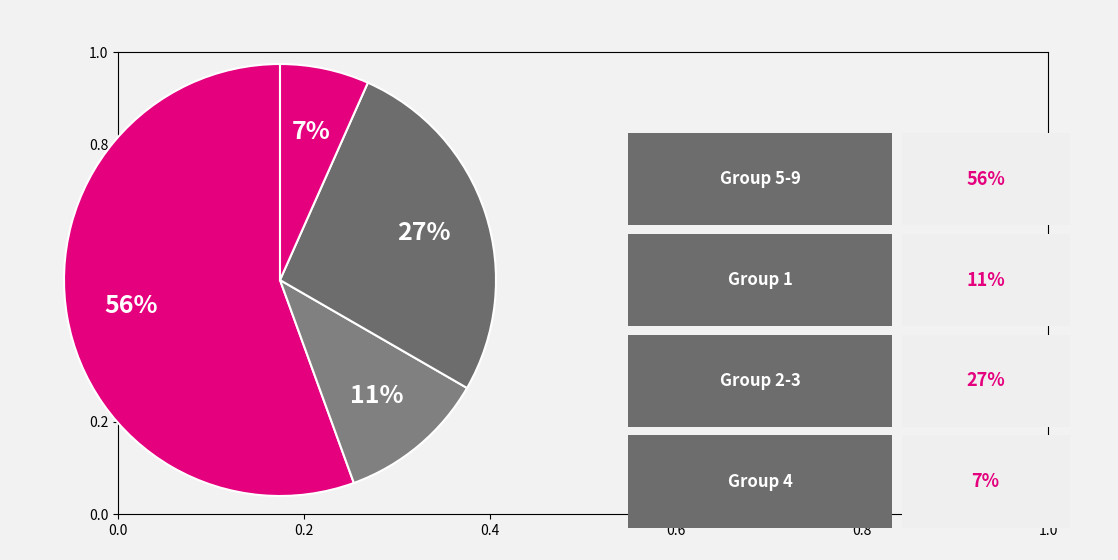

Which slice is the smallest?

7